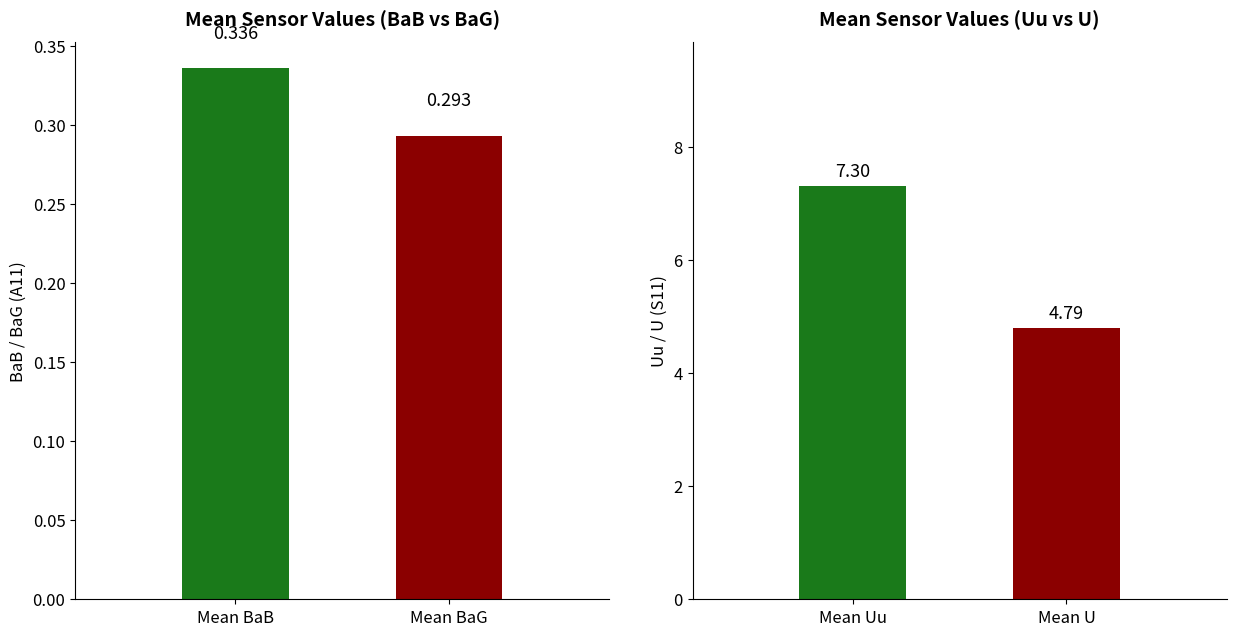

What are all the series names shown in the legend?

BaB / BaG means, Uu / U means